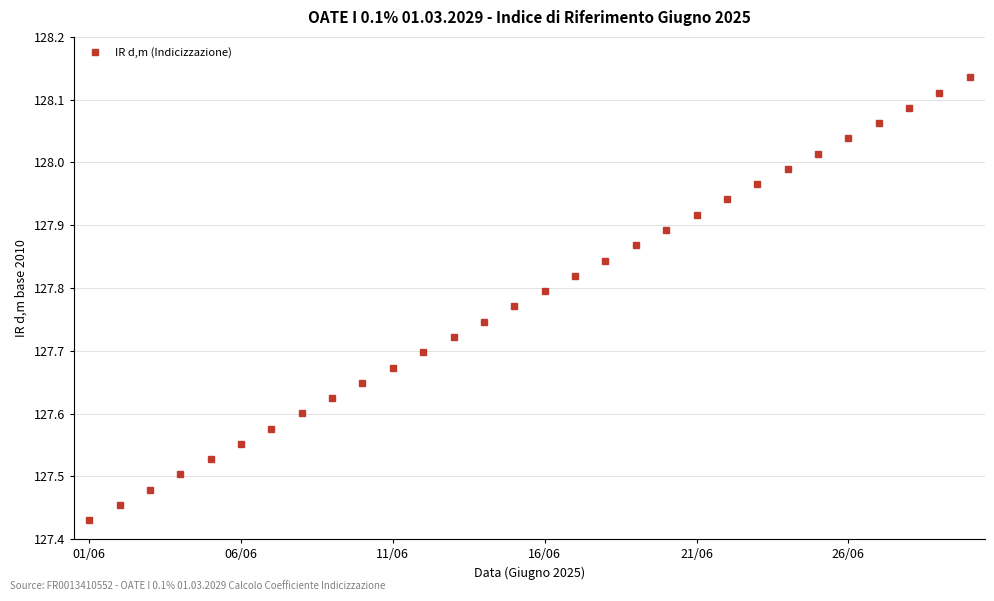

True or false: the data has more than 1 interior local peaks.

False